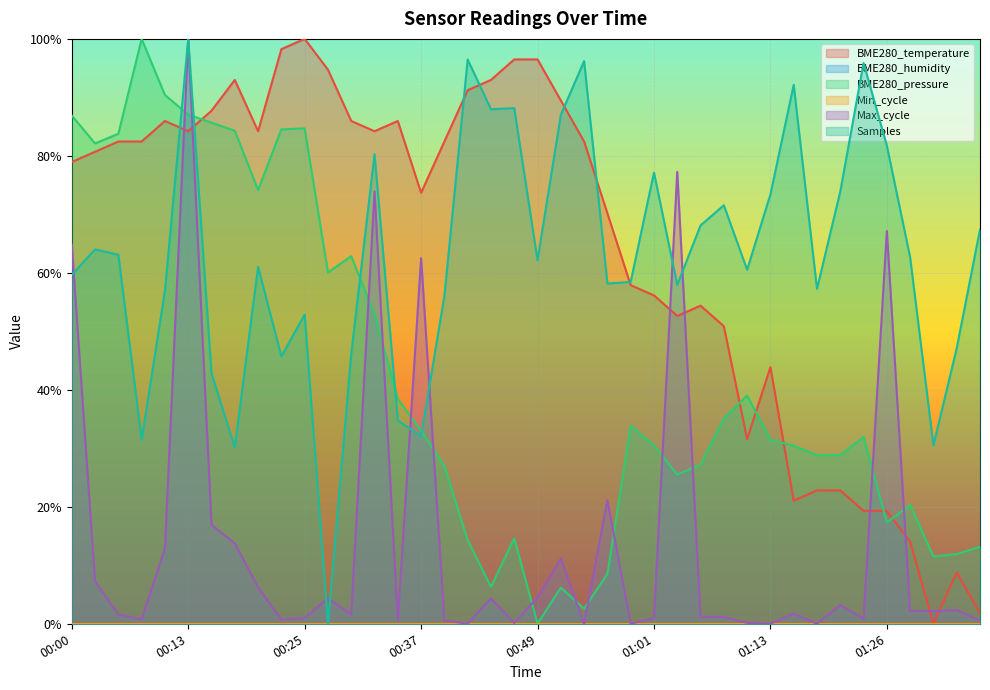

What is the difference between the Samples values at 00:18 and 00:20?

0.3